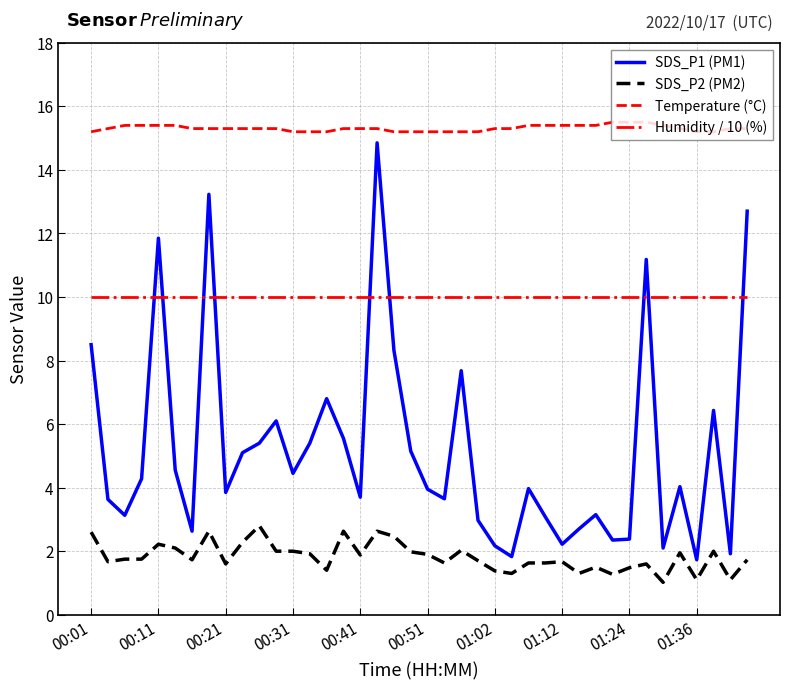

Does the chart have visible grid lines?

Yes